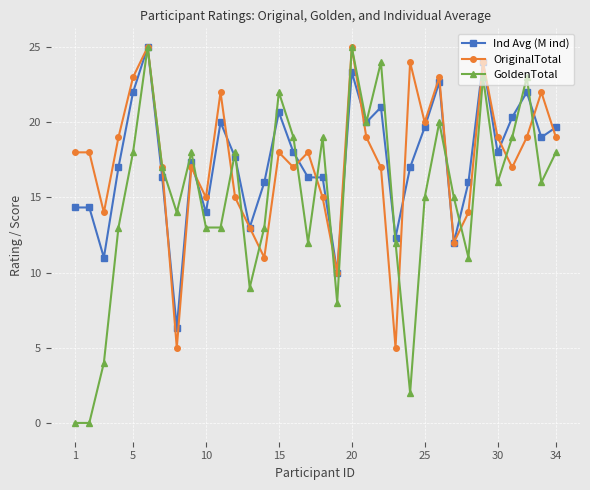

Is this an area chart (filled region under the line)?

No